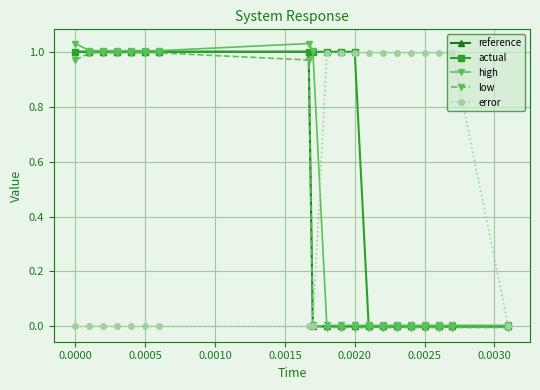

List the series in order of their peak value, lowest first.

low, error, reference, actual, high